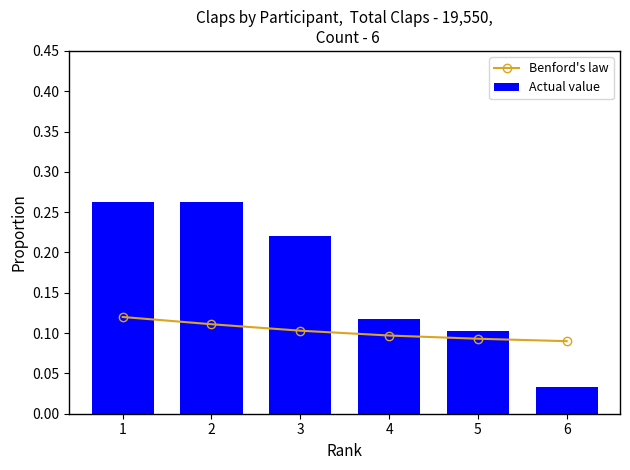

Reading left to right, extract all data points from this chart.

Benford's law: 1=0.1	2=0.1	3=0.1	4=0.1	5=0.1	6=0.1
Actual value: 1=0.3	2=0.3	3=0.2	4=0.1	5=0.1	6=0.0